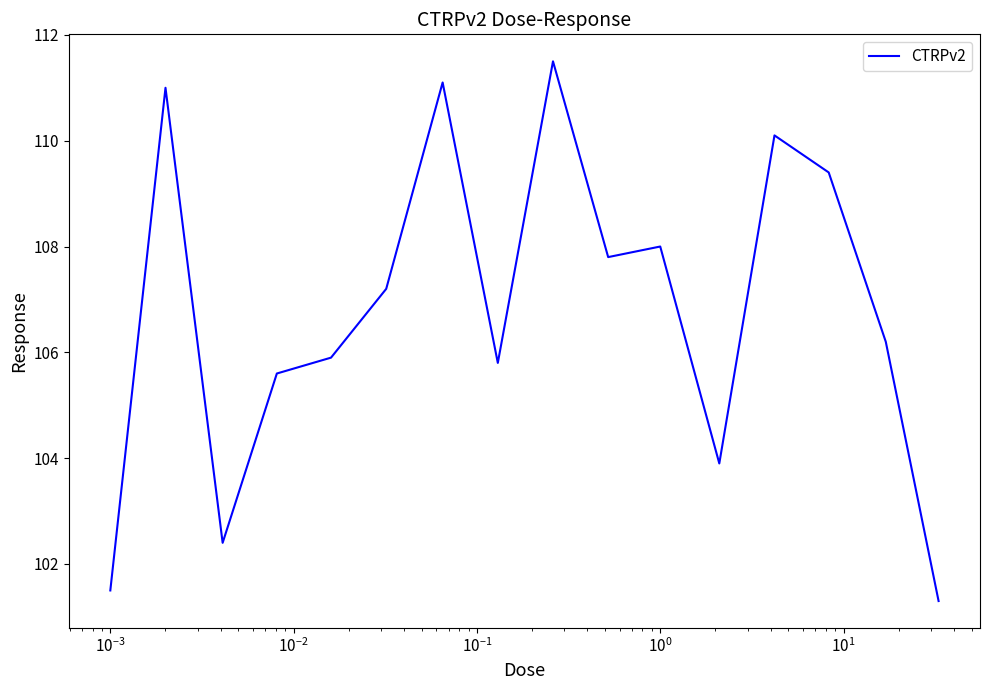

What is the greatest value displayed?

111.5